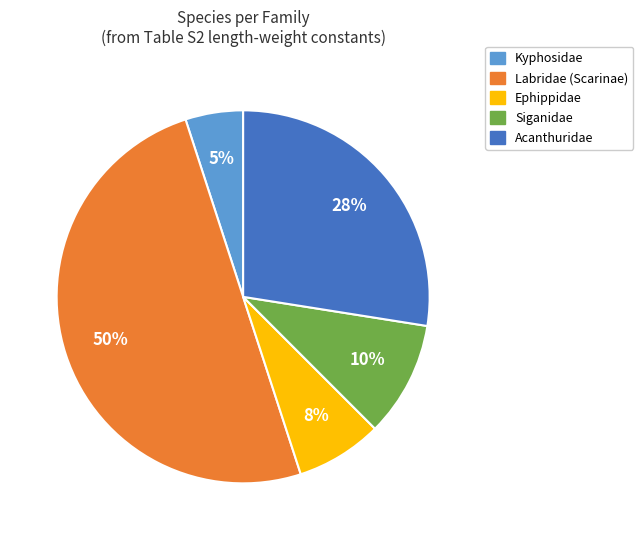

Count the number of slices in the pie.

5